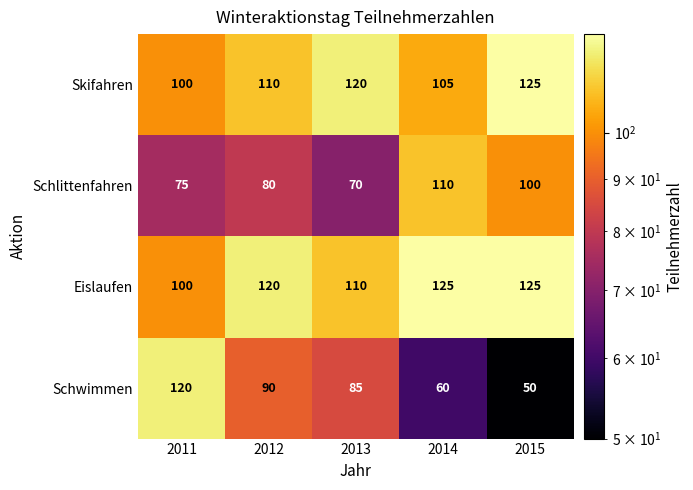

What is the average value of the Skifahren series?

112